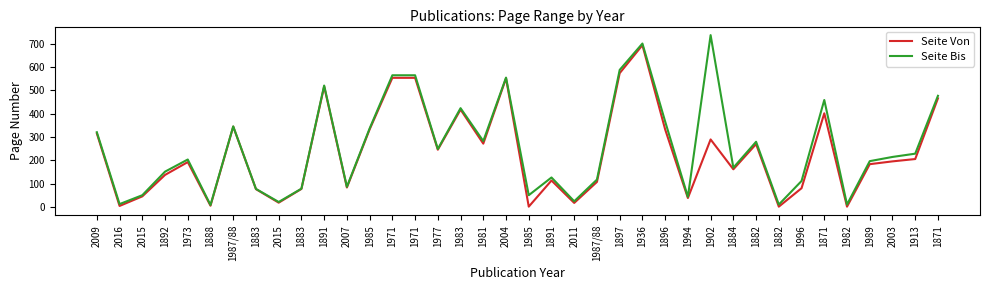

What is the label of the 26th point from the left?

1896